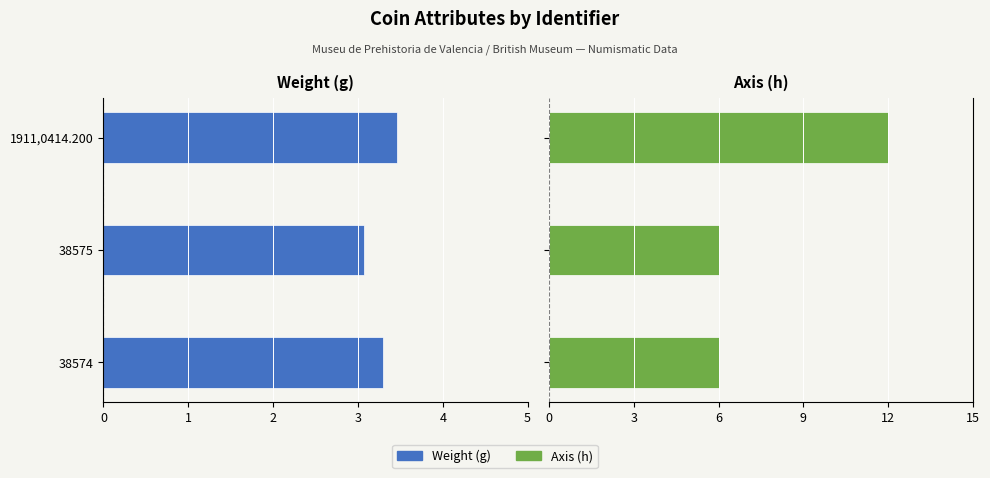

How many Axis (h) values are between 6 and 12?

3